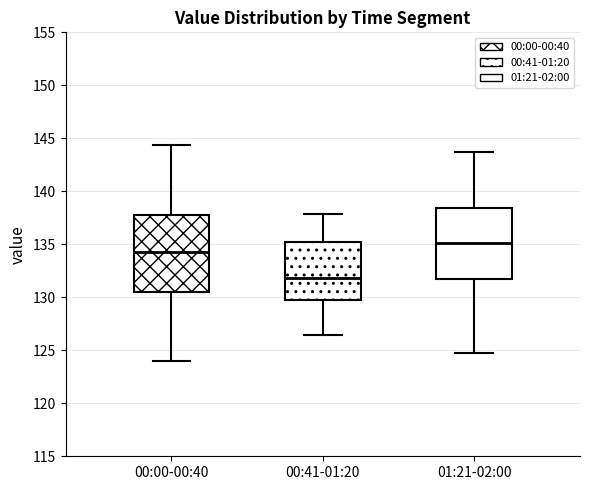

Reading left to right, transcribe this box plot: for each box, give where its median line is, the range the box spans, and where its two whiskers end, as read against the y-axis. The values are not printed on the chart, so give them approximately, as read against the axis.

00:00-00:40: median 134.5, box 130.5 to 137.5, whiskers 124.0 to 144.5
00:41-01:20: median 132.0, box 130.0 to 135.0, whiskers 126.5 to 138.0
01:21-02:00: median 135.0, box 131.5 to 138.5, whiskers 124.5 to 143.5